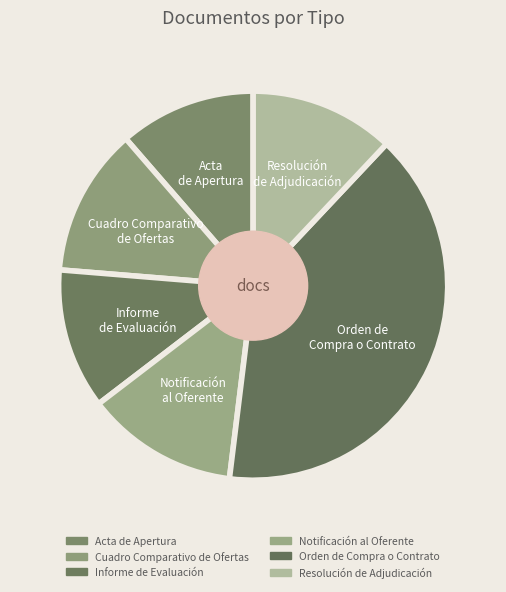

Count the number of slices in the pie.

6